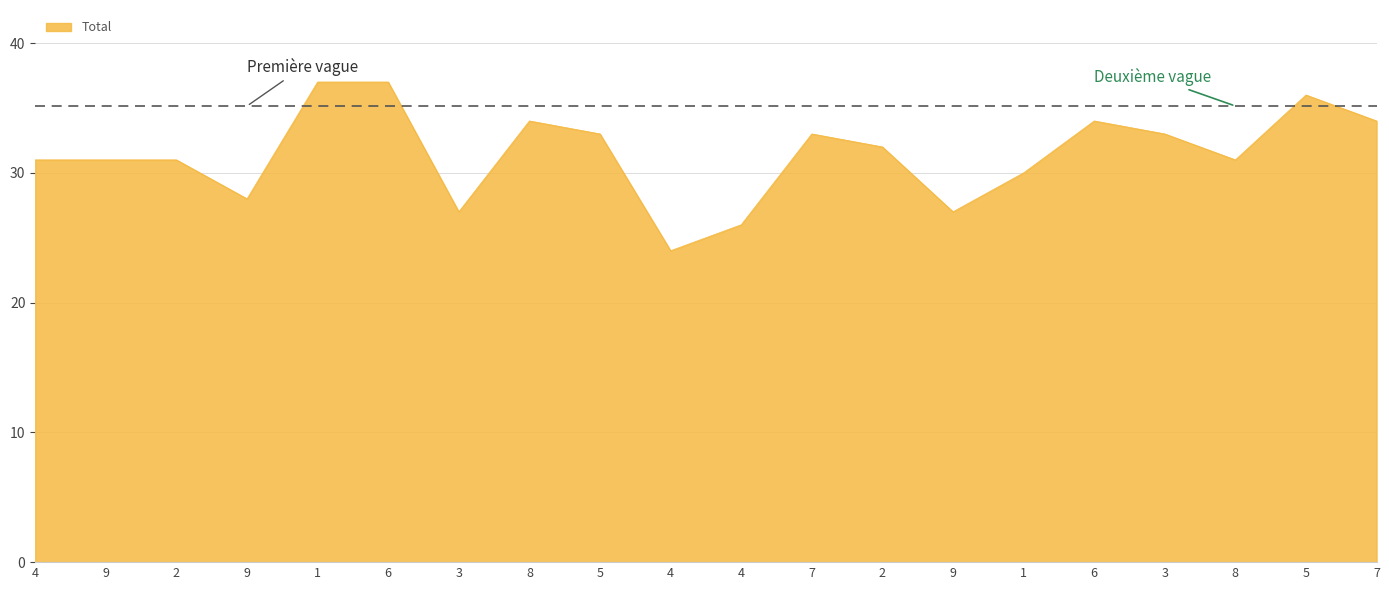

Does the chart display data point markers on the line(s)?

No